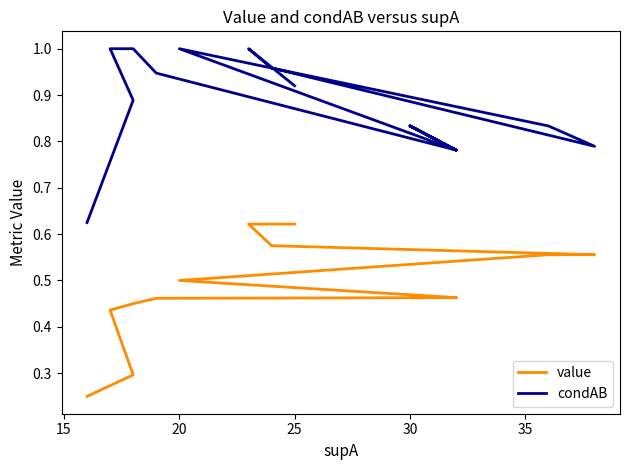

How many lines are shown in the chart?

2